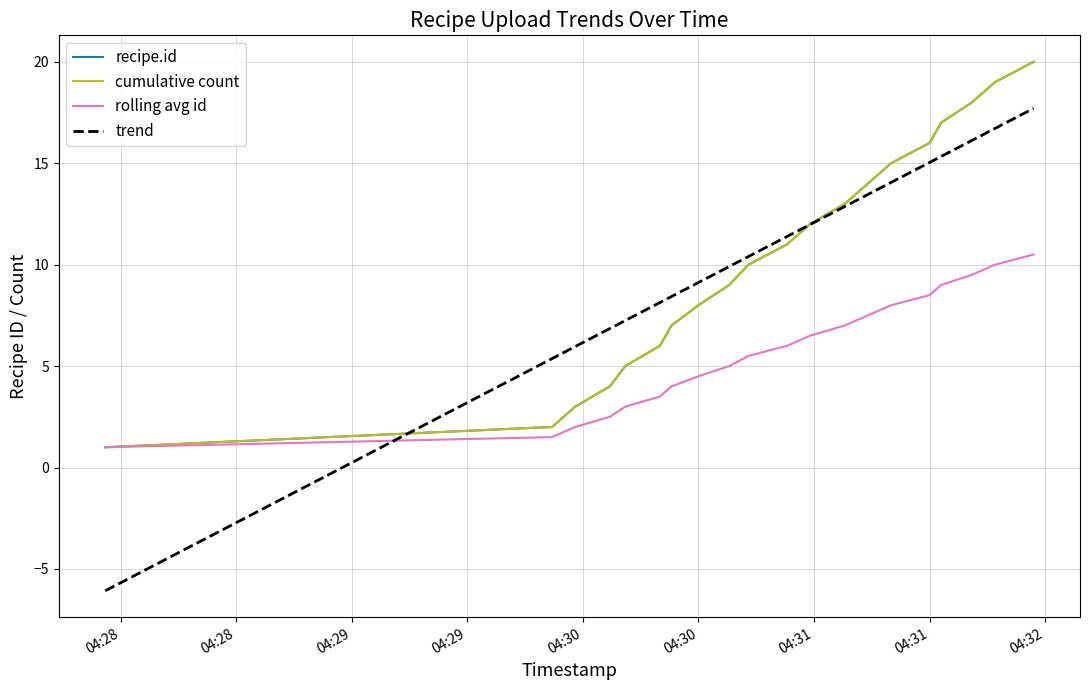

Does the chart display data point markers on the line(s)?

No